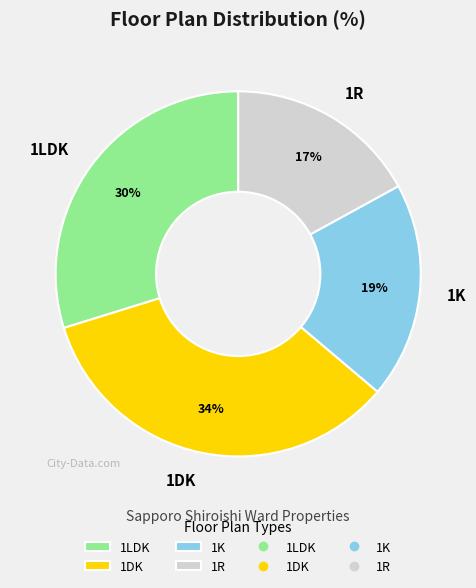

What is the smallest slice in the pie chart?

1R